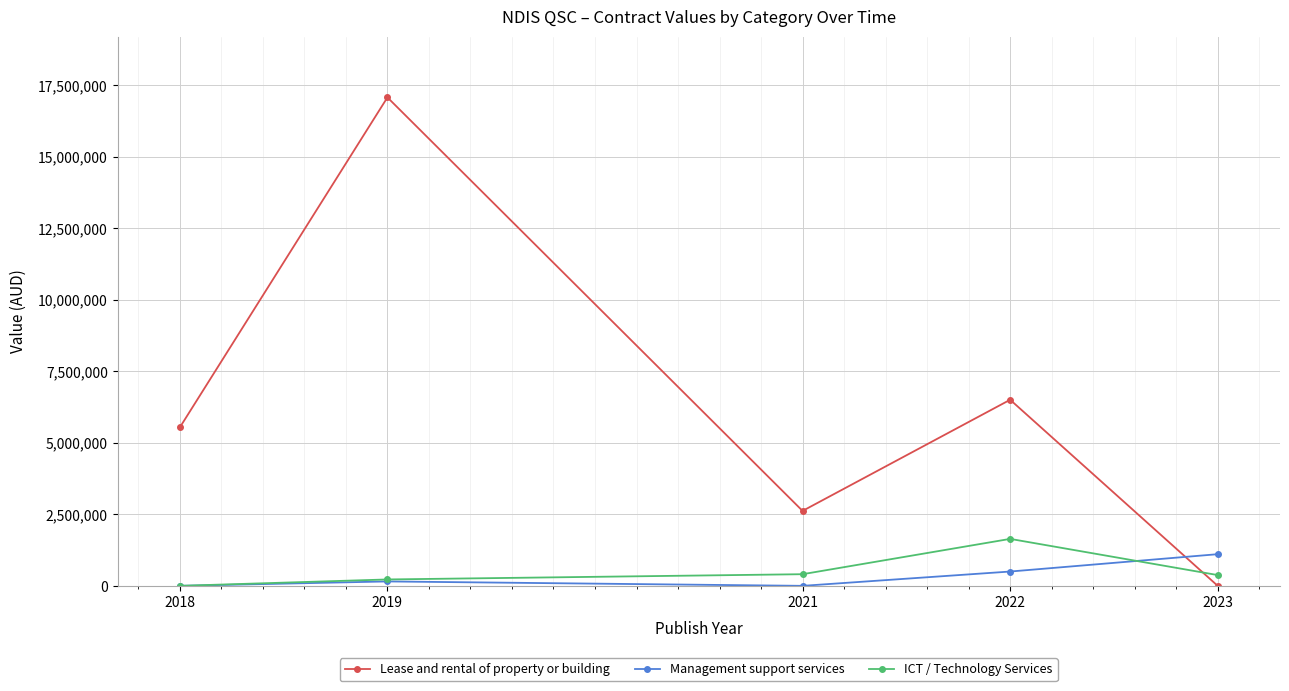

The value of Lease and rental of property or building at 2019 is 11477036.2. True or false?

False